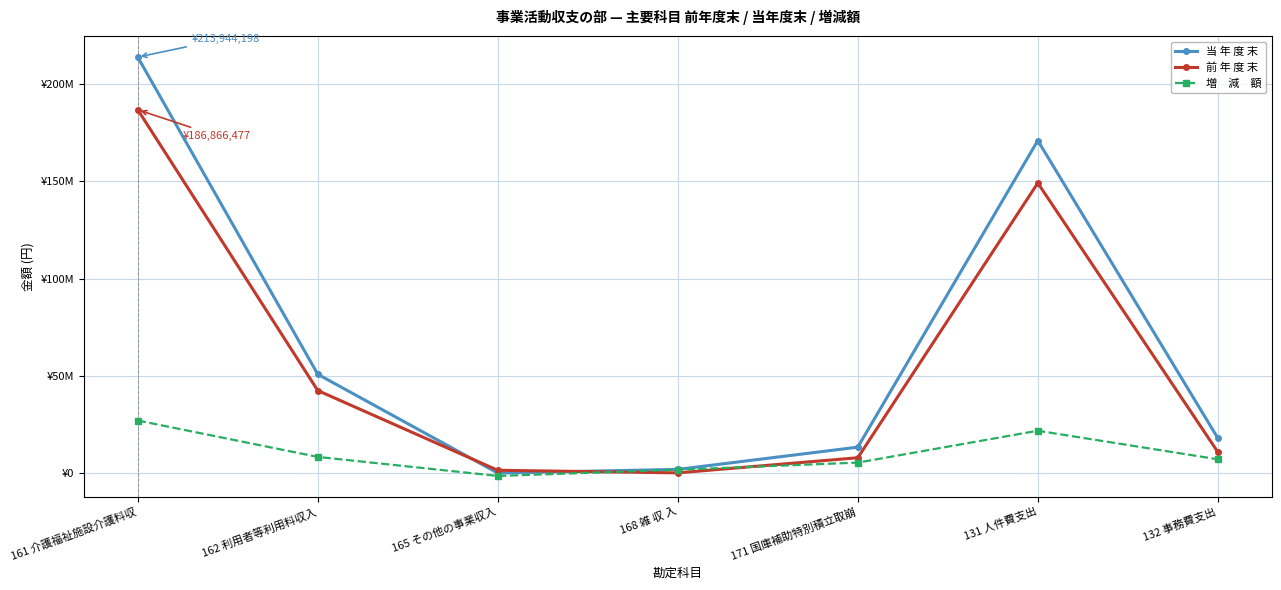

Is it true that 当 年 度 末 equals 213944198 at 161 介護福祉施設介護料収?

True